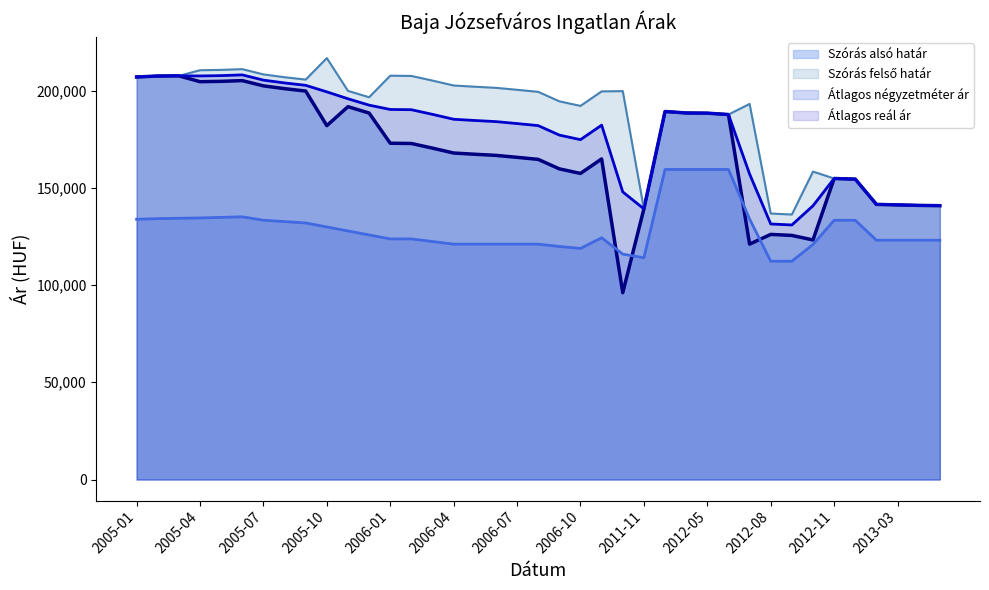

What is the spread (max minus min) of values at 2006-10?

73298